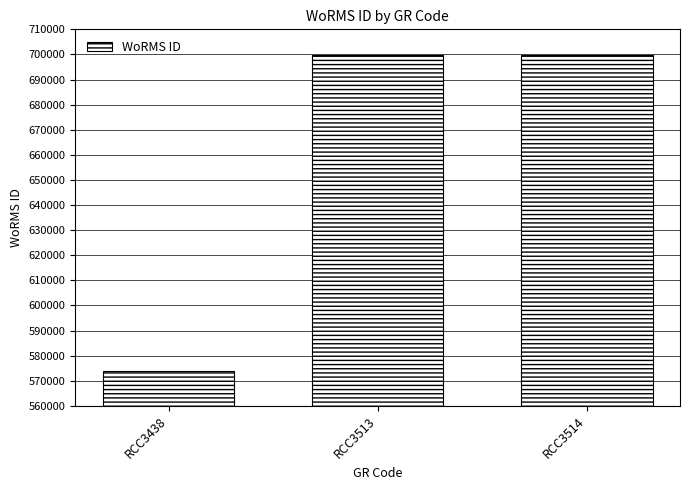

Reading right to left, extract all data points from this chart.

699620	699620	573853